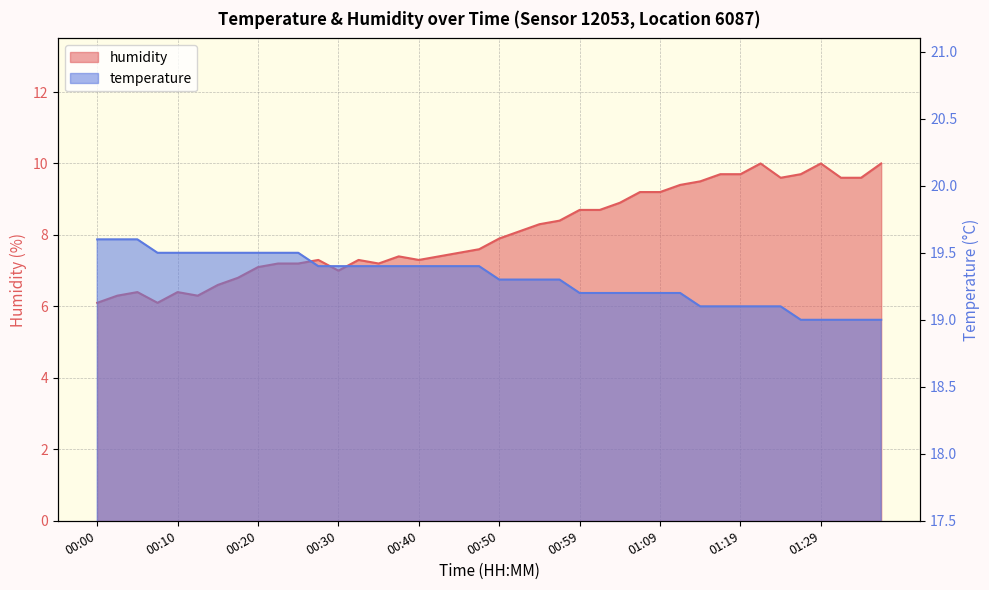

Which series has the widest spread of values?

humidity